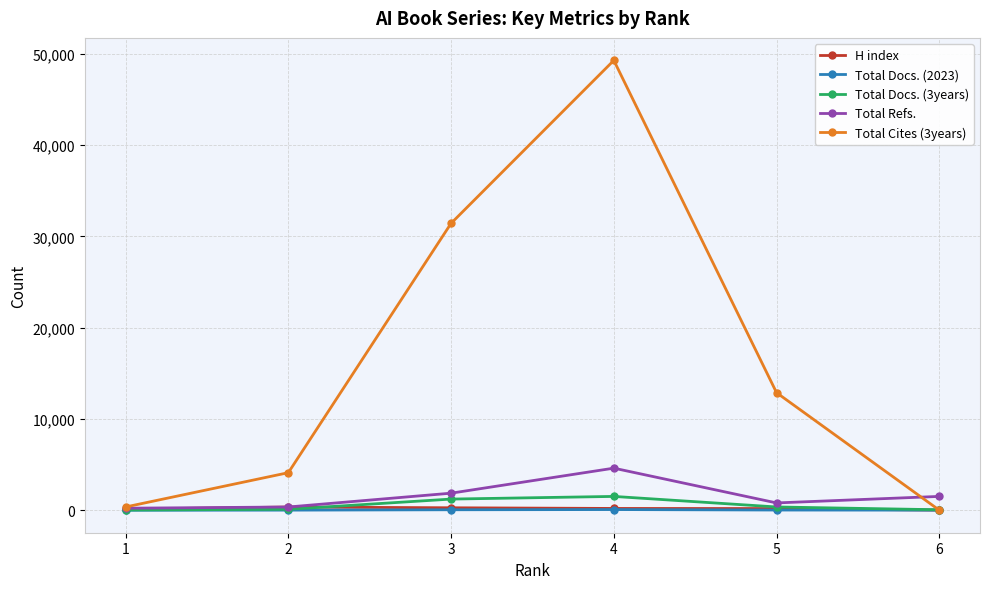

What is the value of the Total Docs. (3years) point at the 4th from the left?

1526